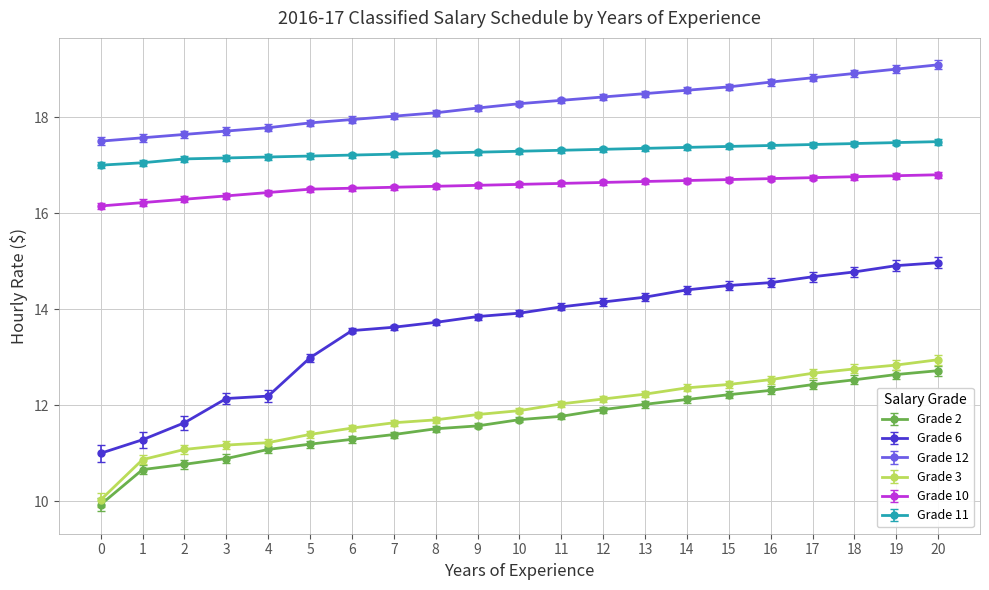

The Grade 10 series shows 16.6 at 8. True or false?

True